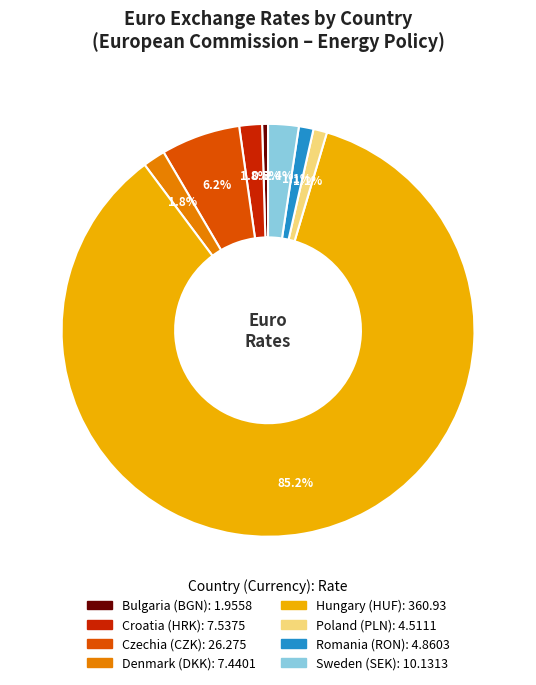

The Poland (PLN) slice represents 11% of the pie. True or false?

False